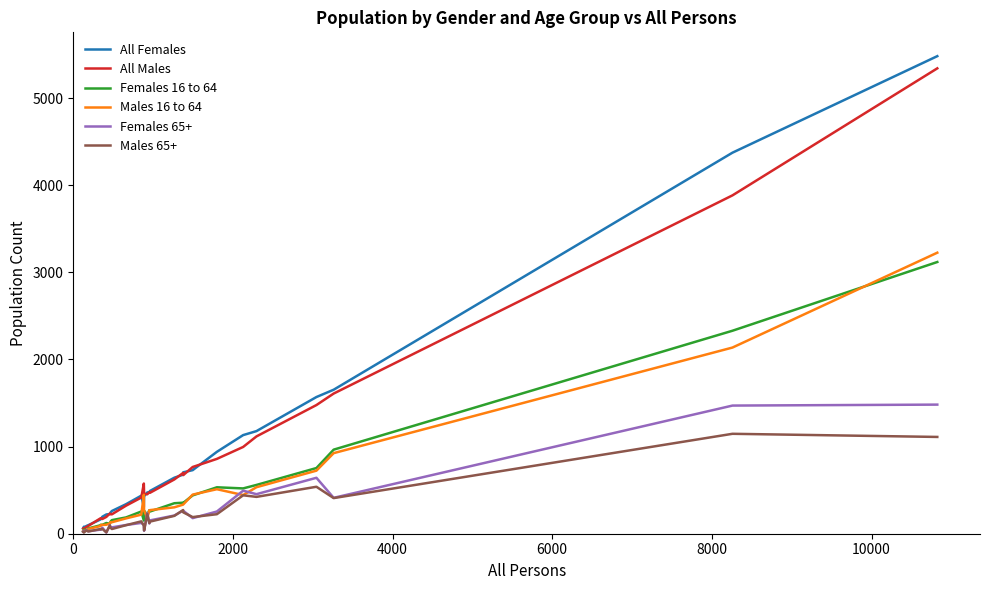

What is the difference between the second highest and minimum values in the Females 65+ series?

1457